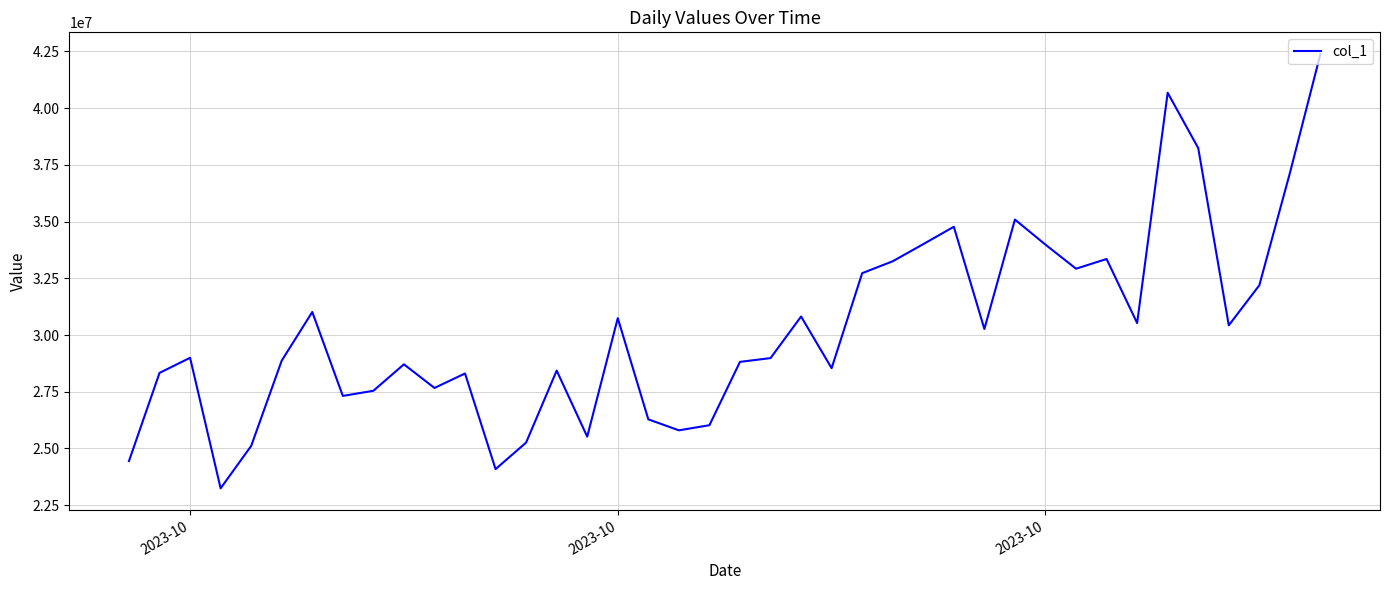

What is the smallest value displayed?

23240603.0